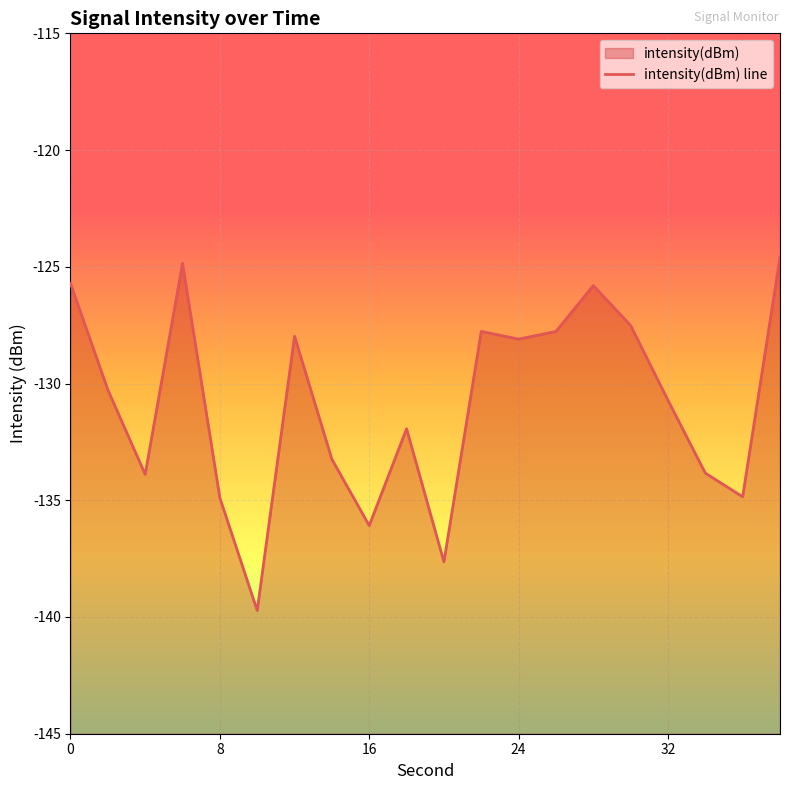

What is the value of the 16th point from the left?

-127.5